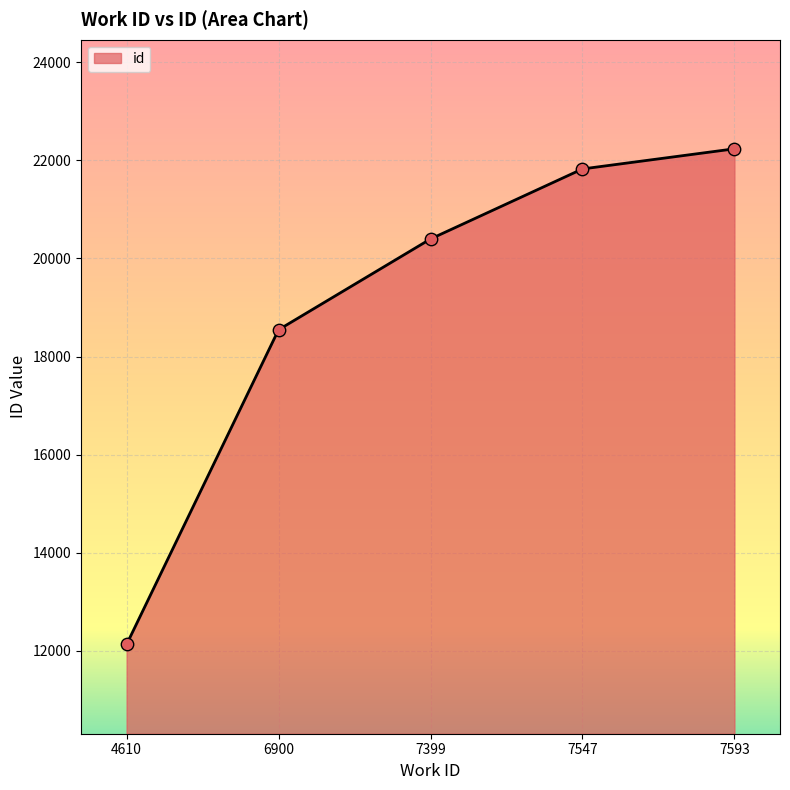

What is the change in value from 6900 to 7547?

+3277